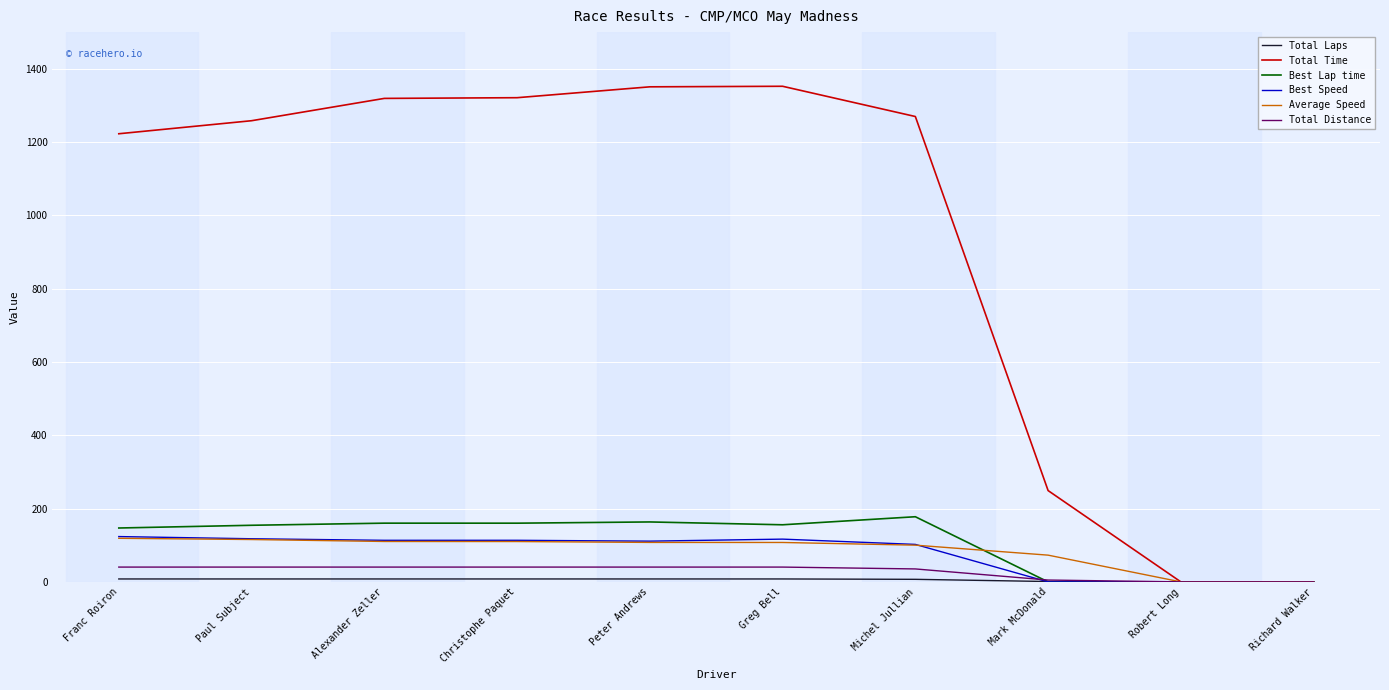

How many lines are shown in the chart?

6